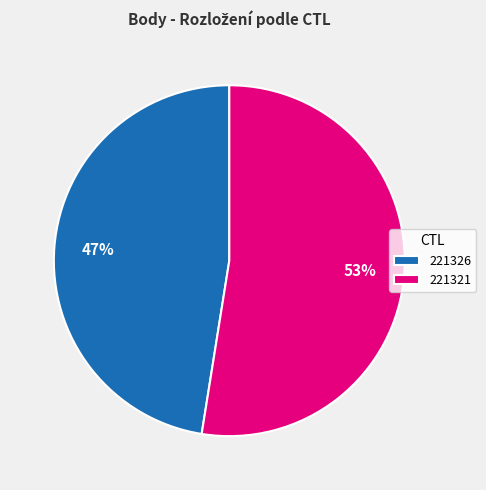

Which category has the biggest portion of the pie?

221321